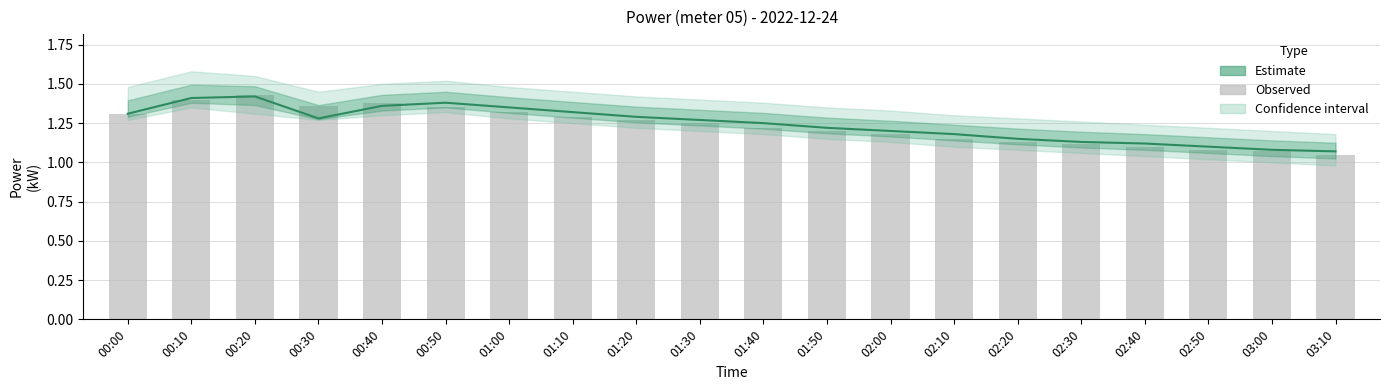

Which category has the highest value across all series?

00:20